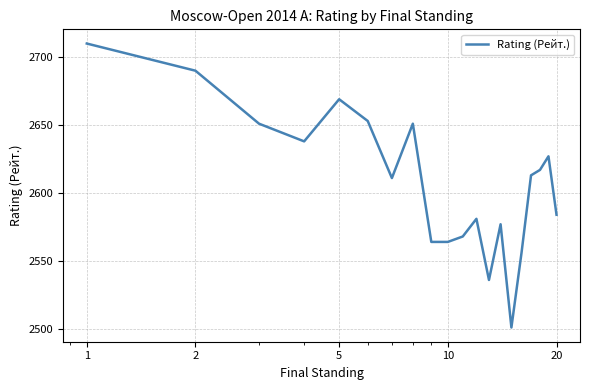

What is the maximum value shown in the chart?

2710